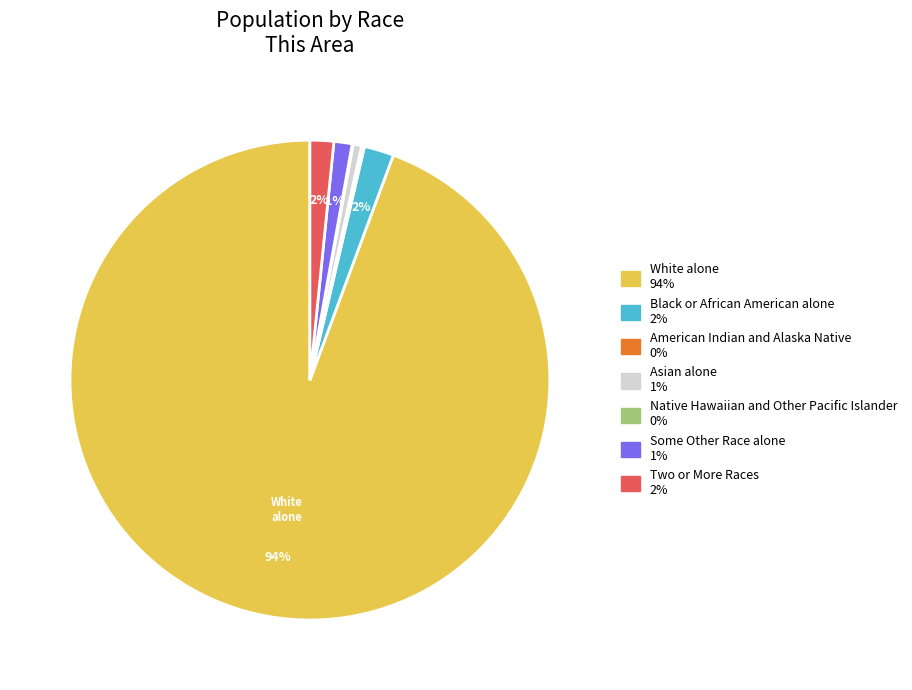

True or false: Some Other Race alone accounts for 1% of the total.

True